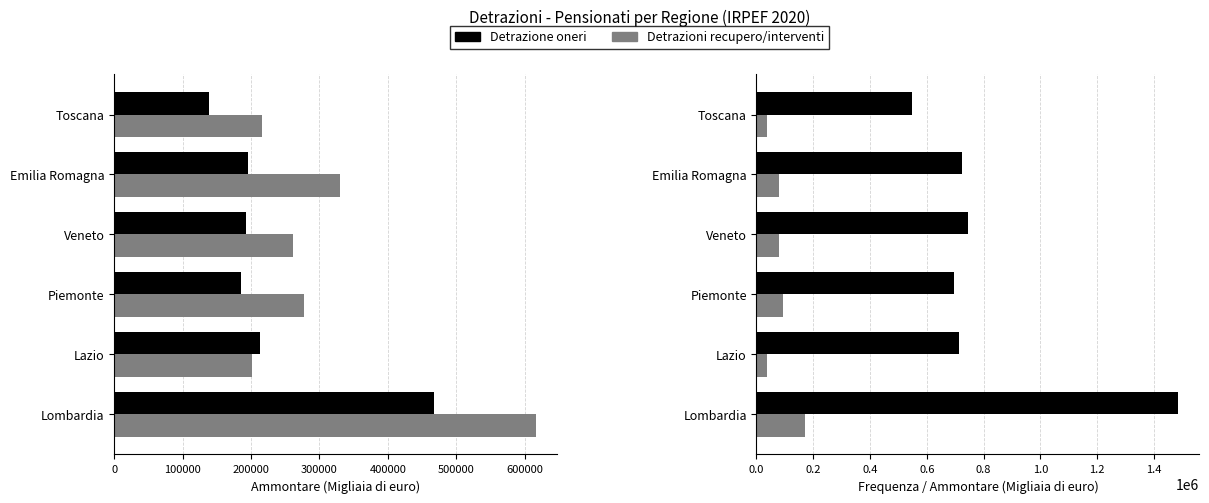

Which series has the widest spread of values?

Detrazione oneri Frequenza